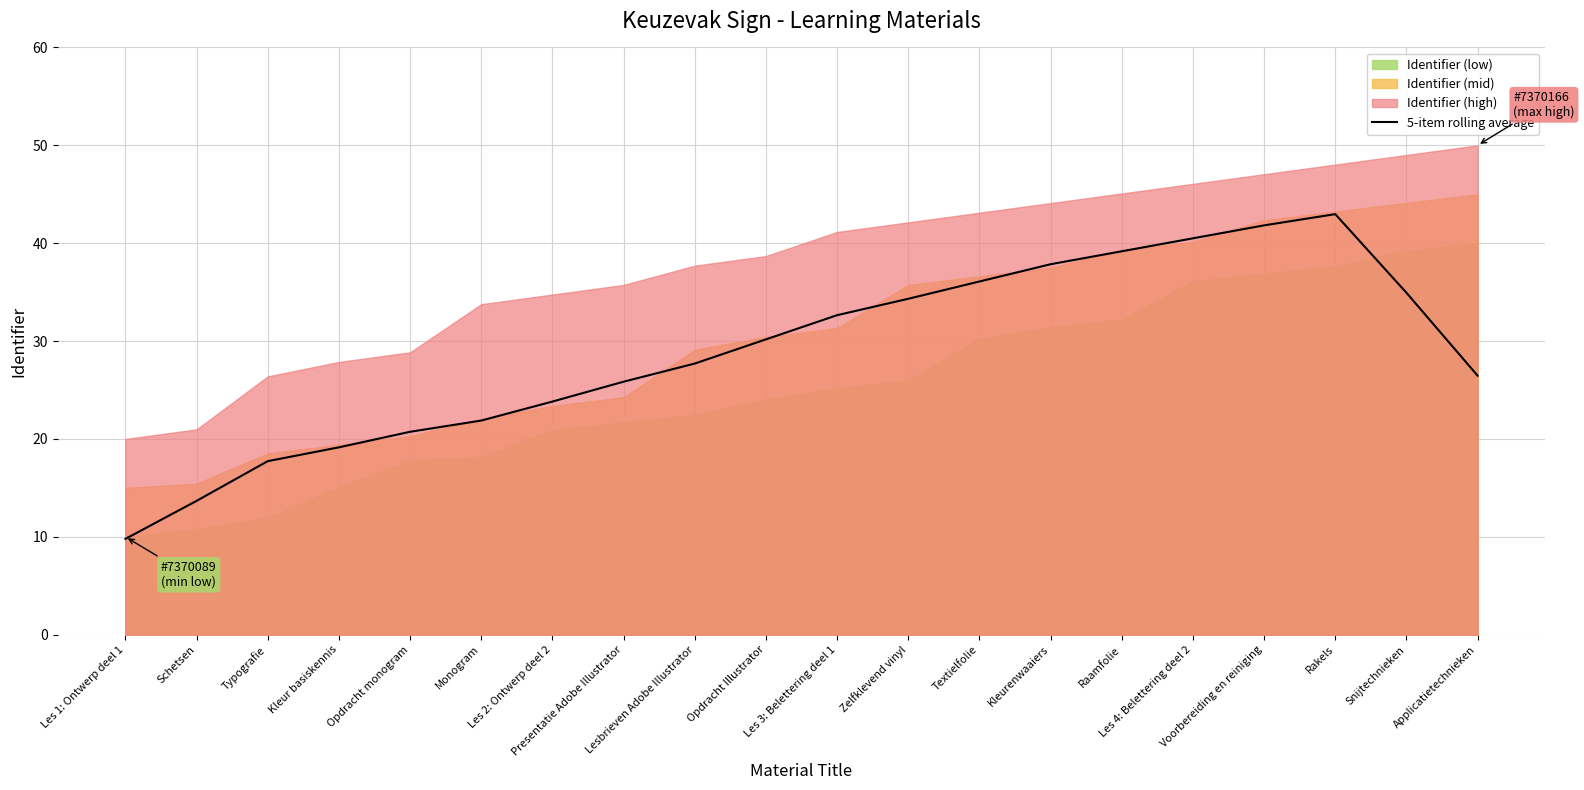

The chart shows a value of 13.7 at Schetsen. True or false?

True